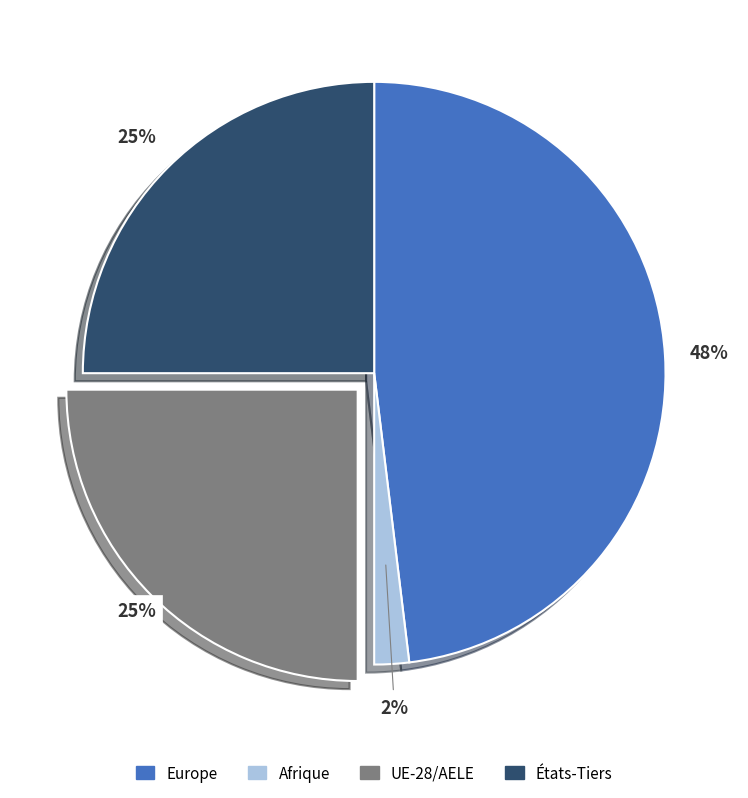

Which category has the smallest portion of the pie?

Afrique